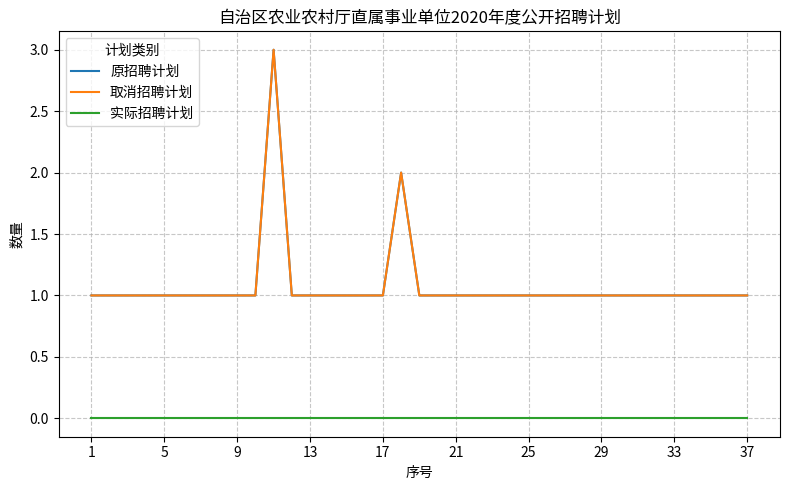

True or false: 原招聘计划 has more than 2 points higher than both neighbors.

False